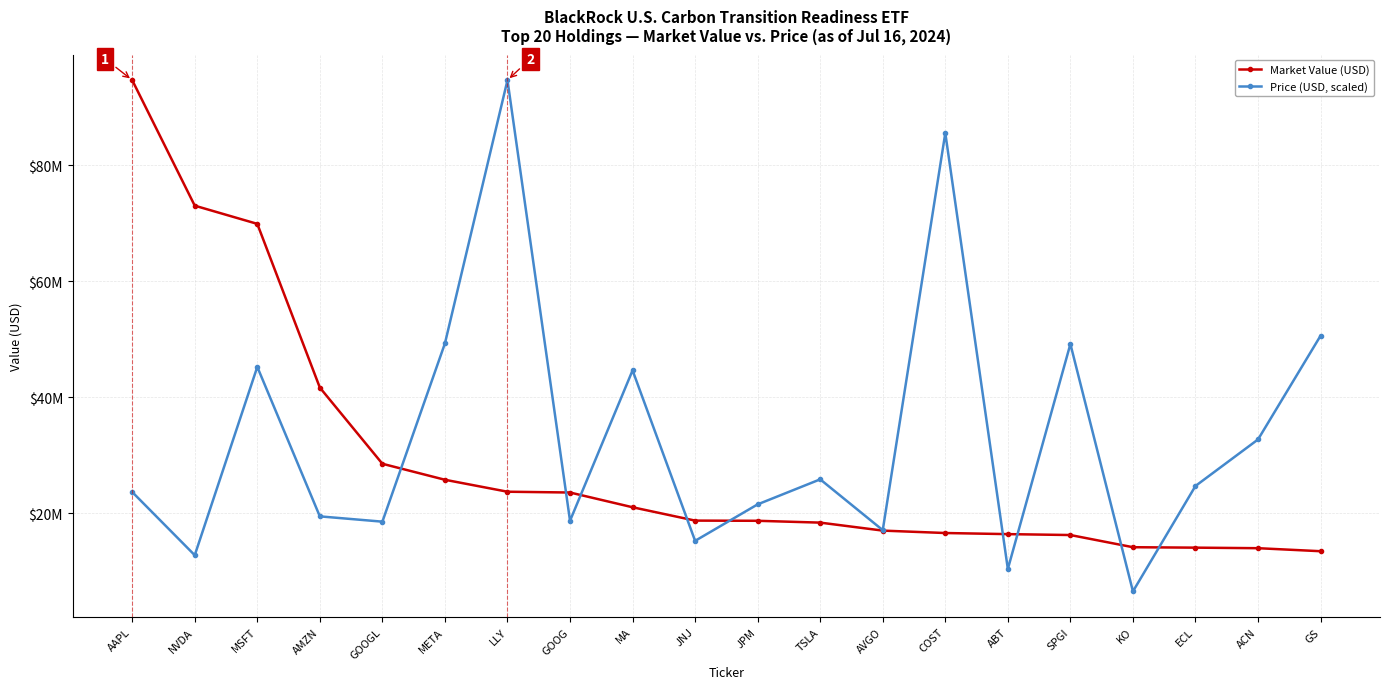

The Price (USD, scaled) series shows 79874332.5 at MA. True or false?

False